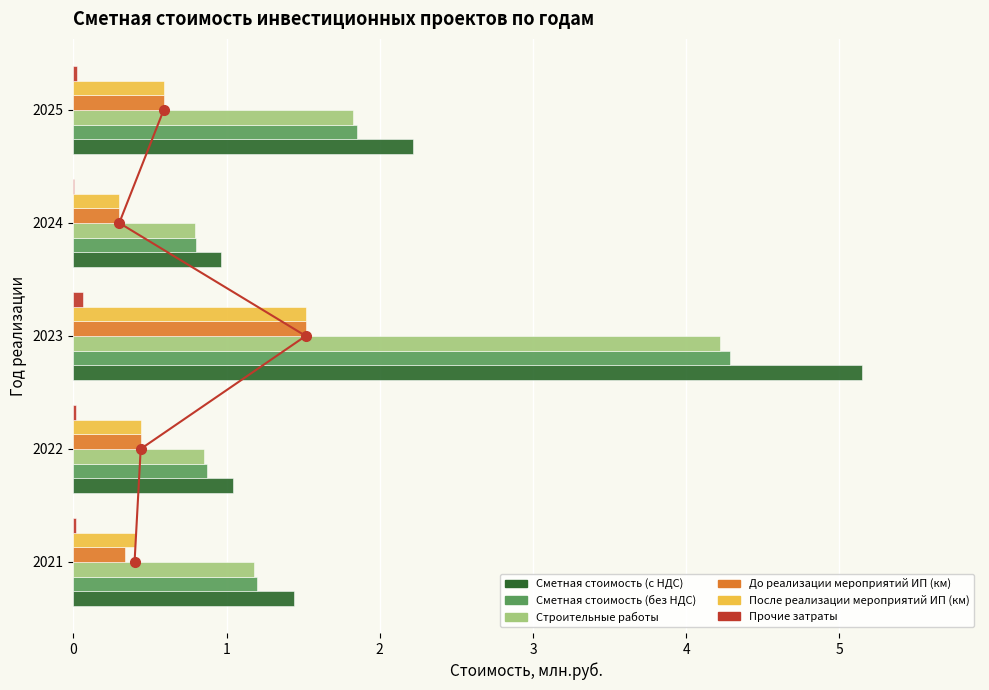

What is the difference between the maximum and minimum values in the Прочие затраты series?

0.1